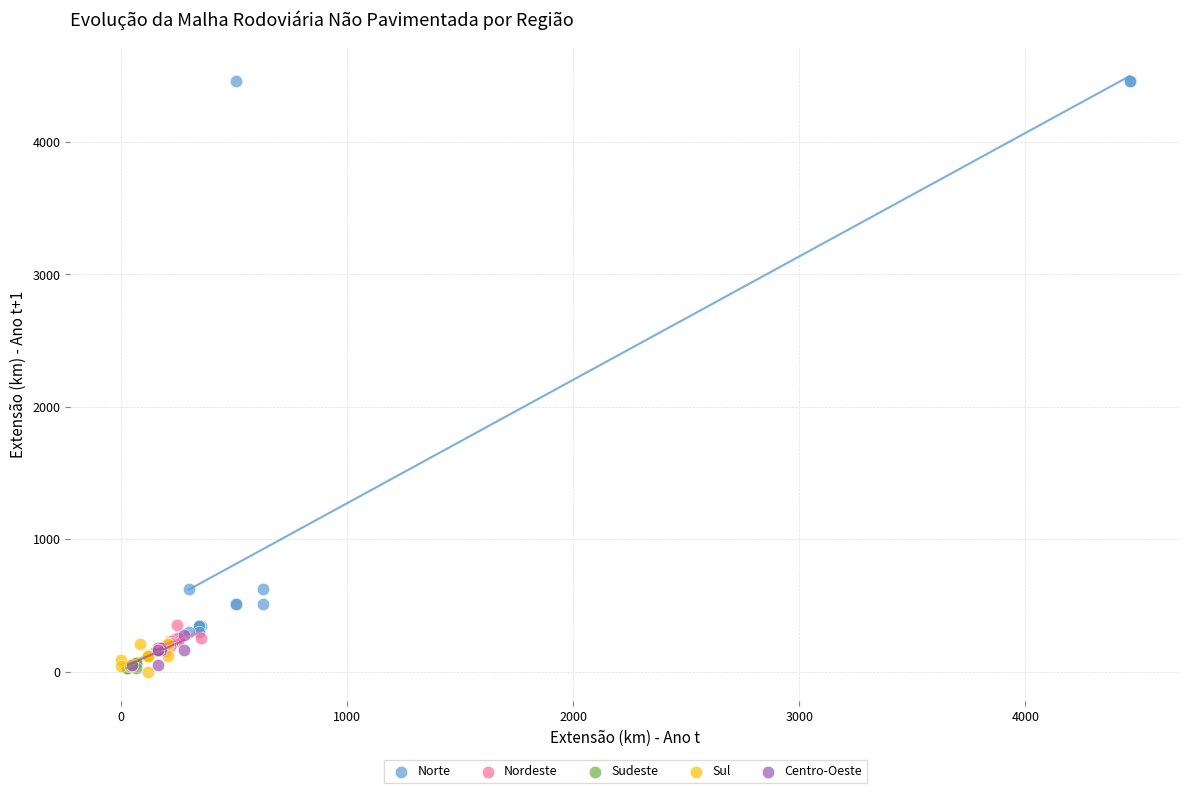

What are all the series names shown in the legend?

Norte, Nordeste, Sudeste, Sul, Centro-Oeste